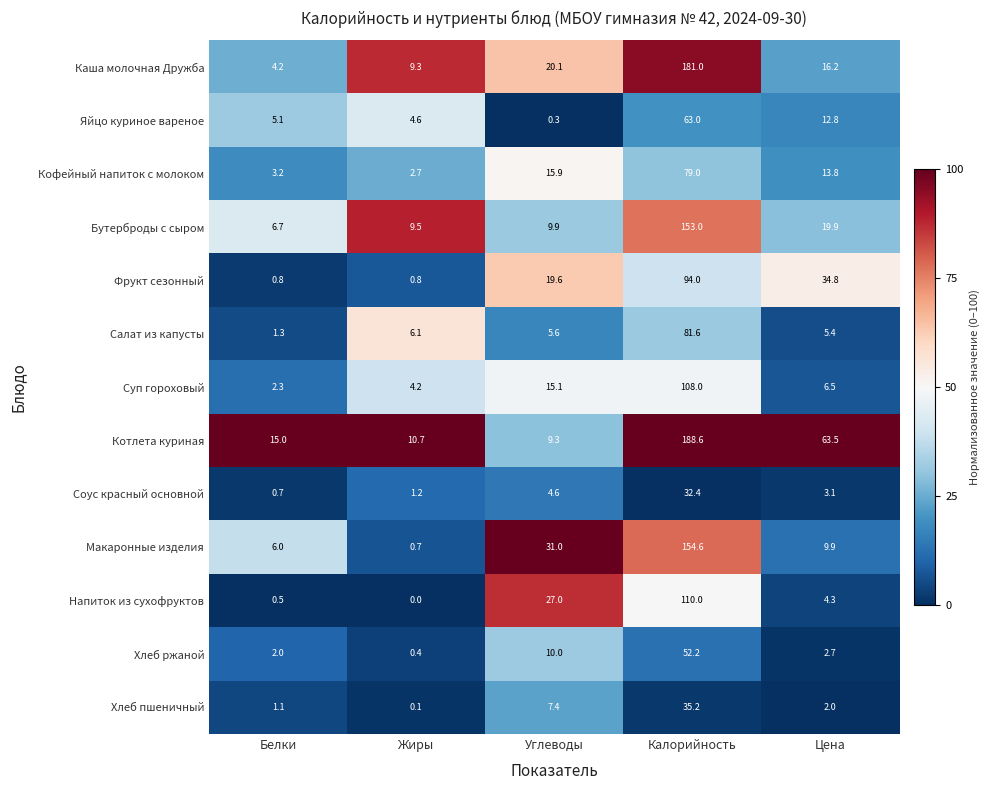

Which series has the largest total across all categories?

Котлета куриная